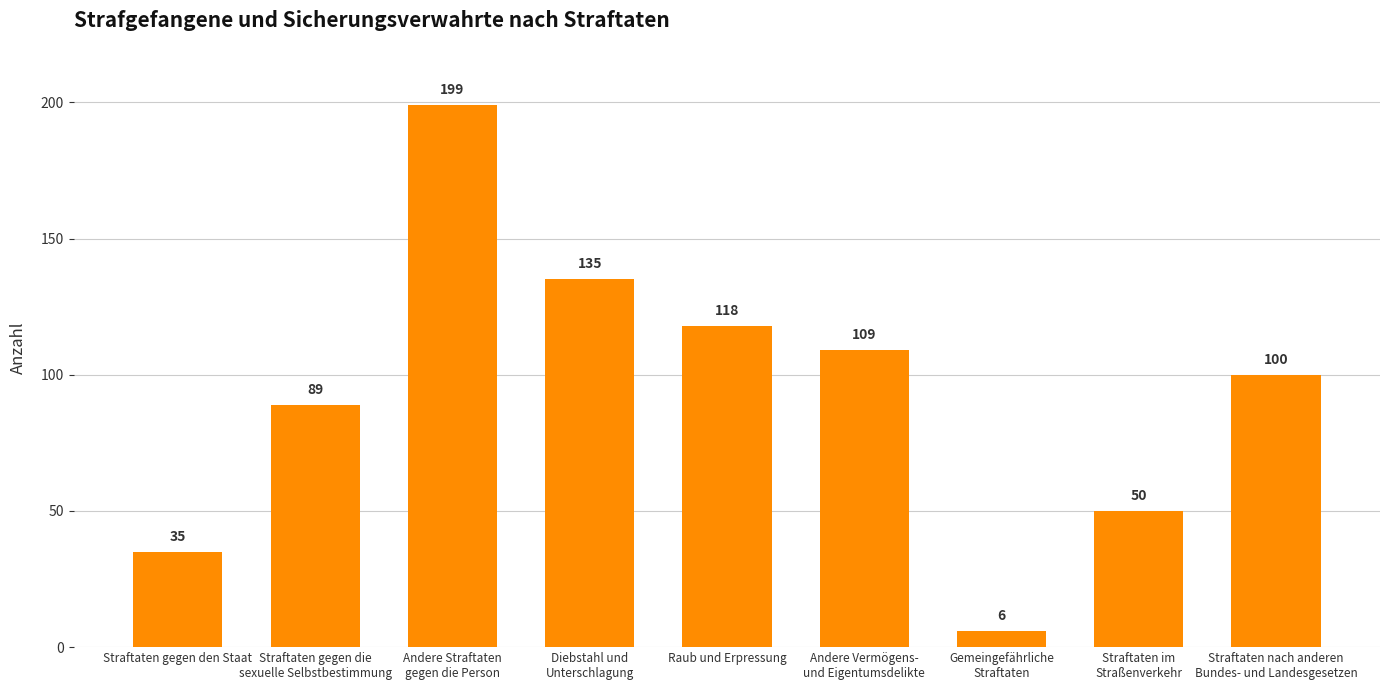

How many bars are there in total?

9